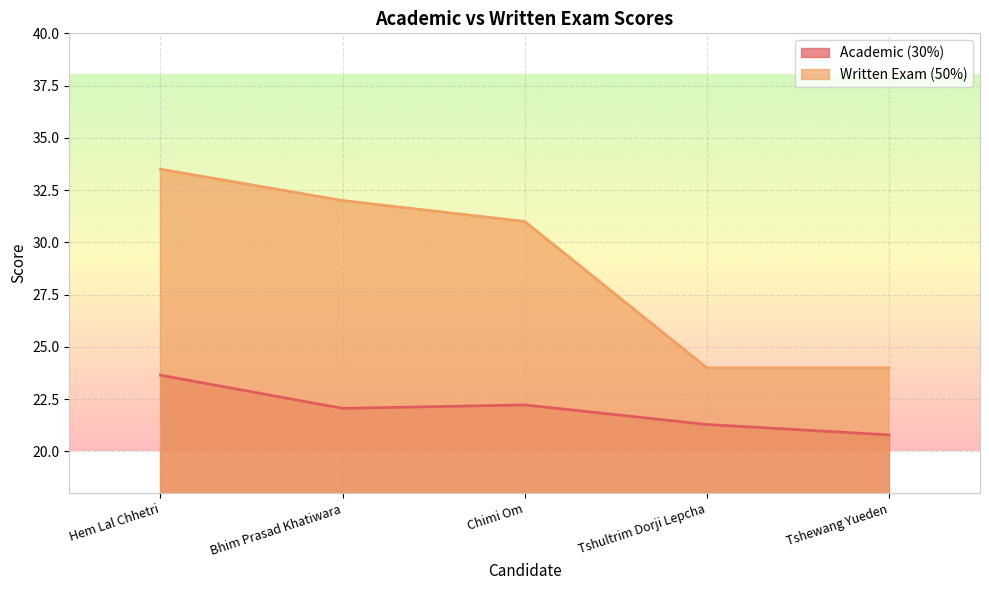

True or false: Academic (30%) and Written Exam (50%) intersect in this chart.

False